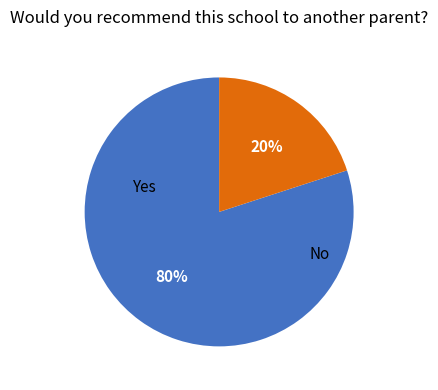

To the nearest percent, what is the difference between the largest and smallest slice percentages?

60%